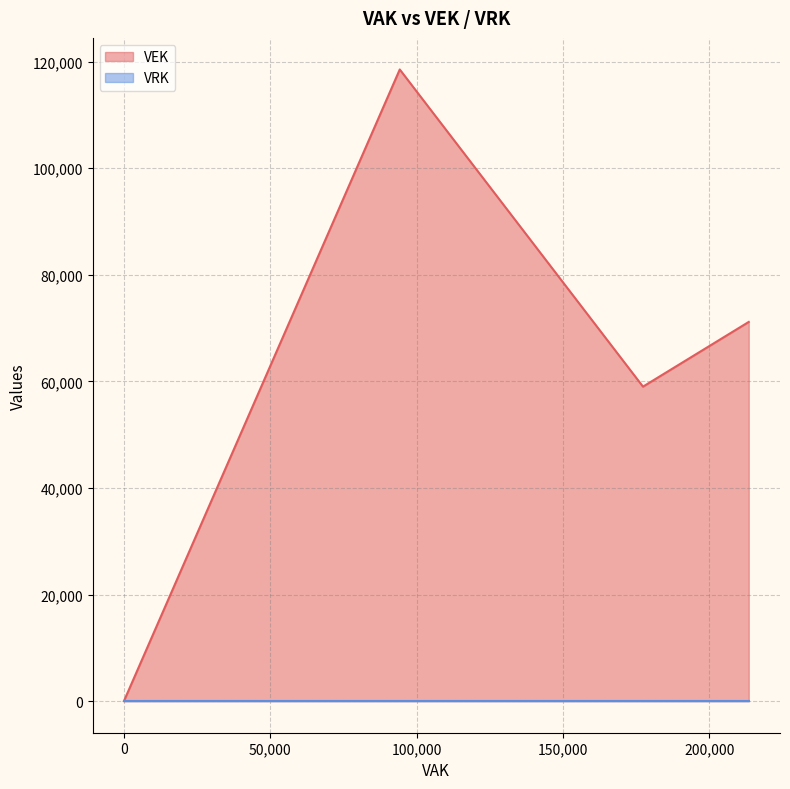

Rank the series by their maximum value, from highest to lowest.

VEK, VRK